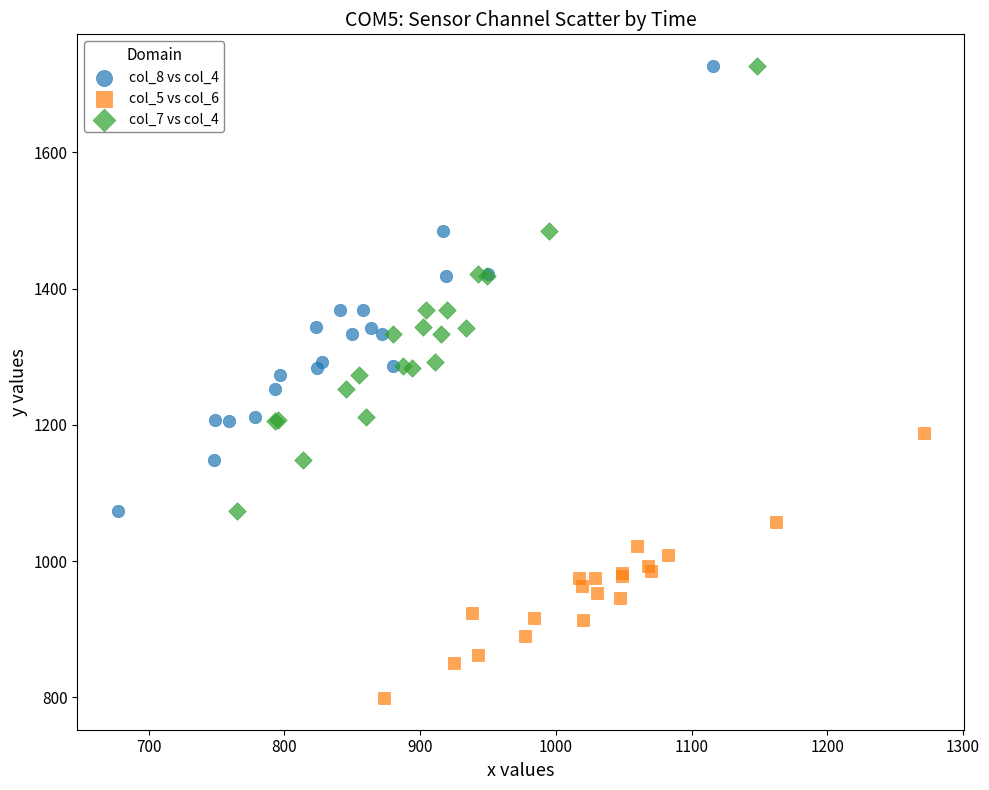

Which series contains the lowest Y value?

col_5 vs col_6